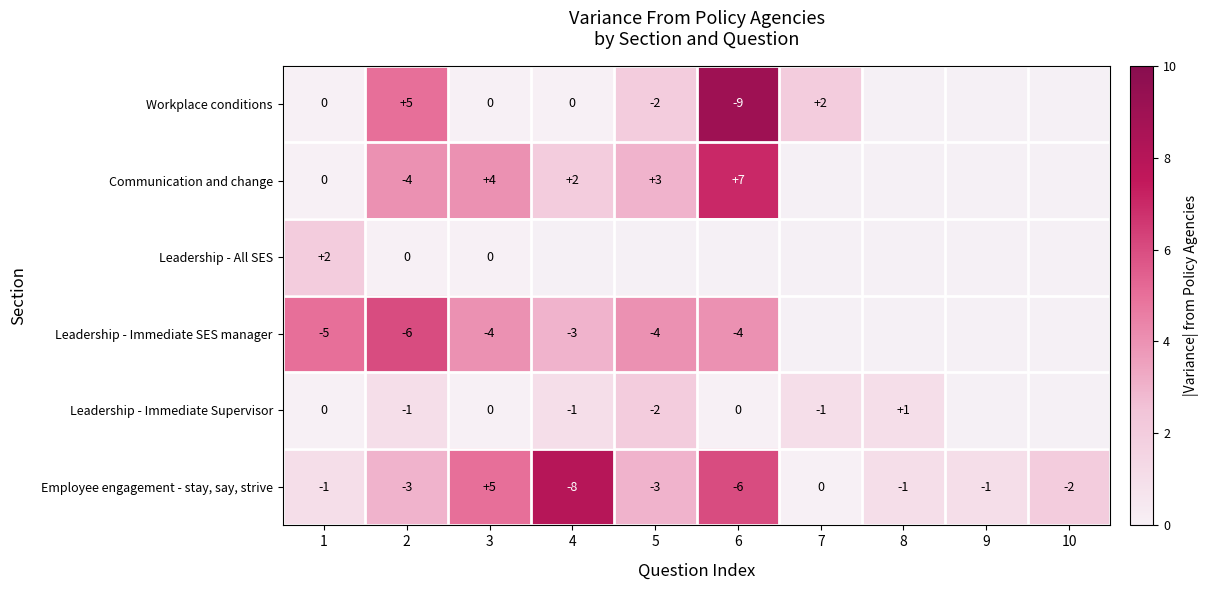

How many values in Employee engagement - stay, say, strive are below zero?

8